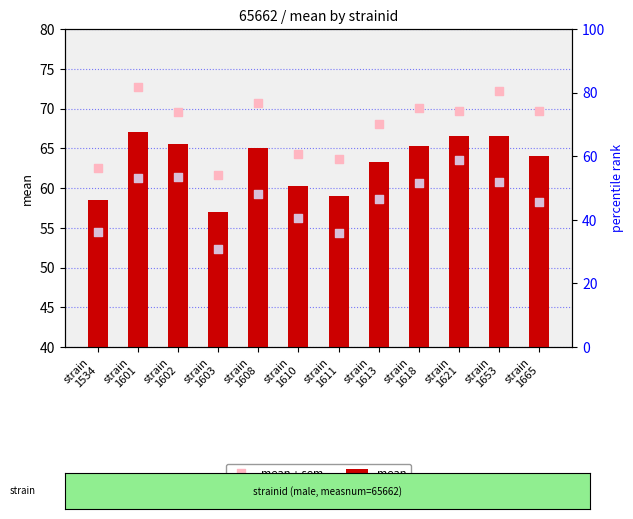

At how many categories does at least one series exceed 54?

12